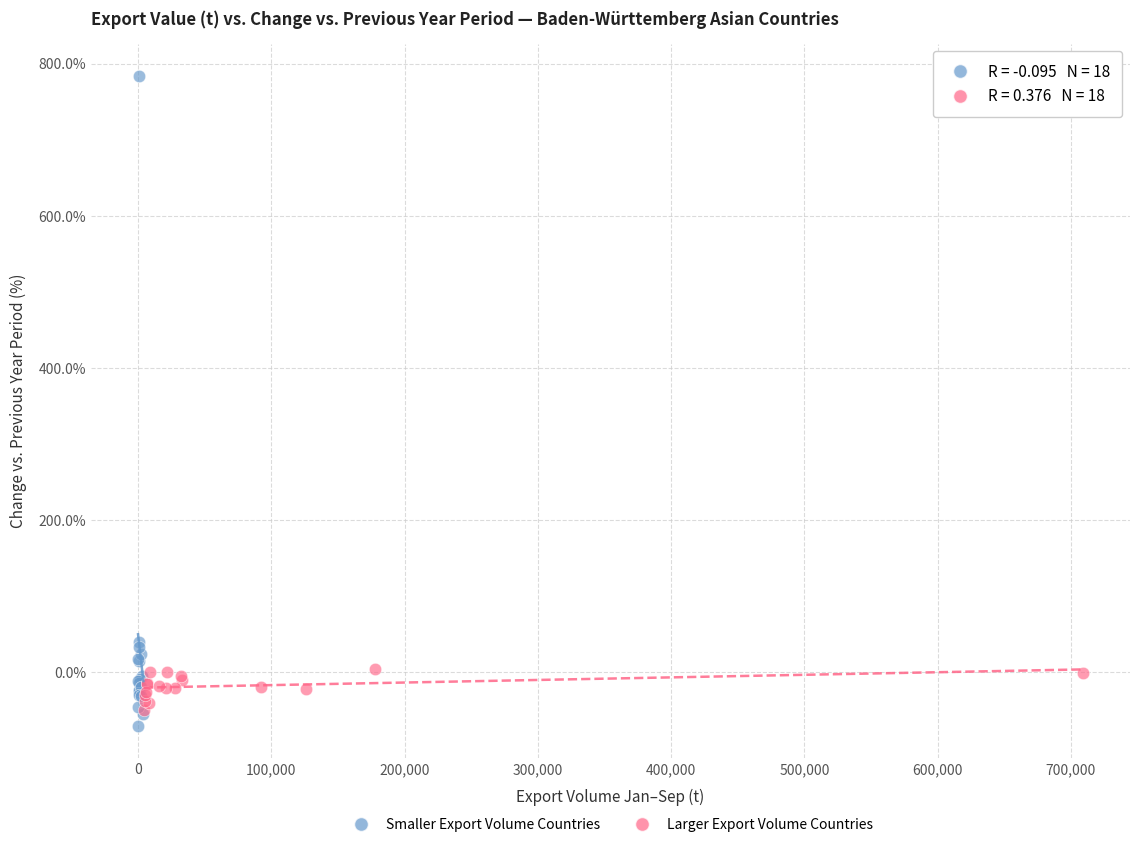

What are all the series names shown in the legend?

Smaller Export Volume Countries, Larger Export Volume Countries